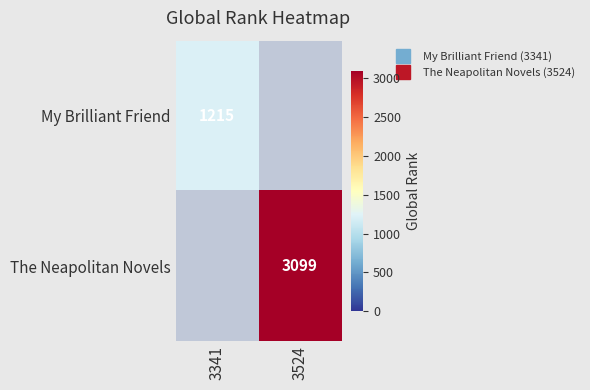

Is the value of My Brilliant Friend at 3341 greater than the value of The Neapolitan Novels at 3341?

No